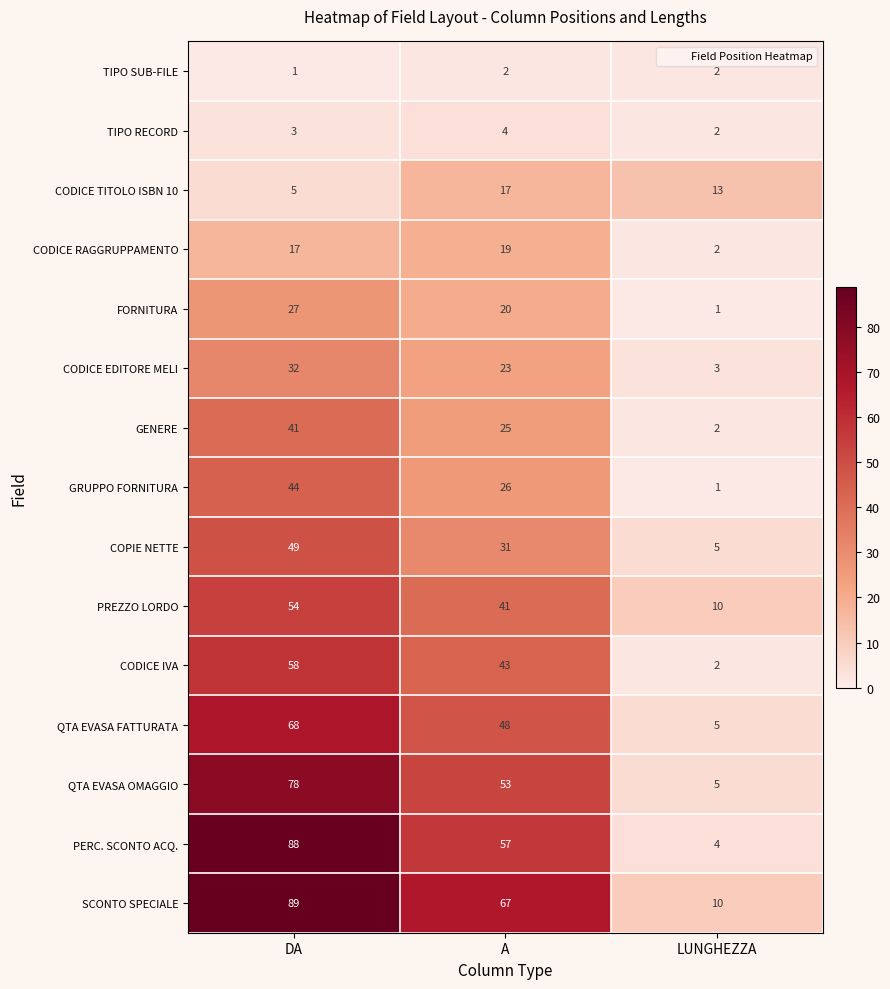

The value of QTA EVASA OMAGGIO at A is 87. True or false?

False